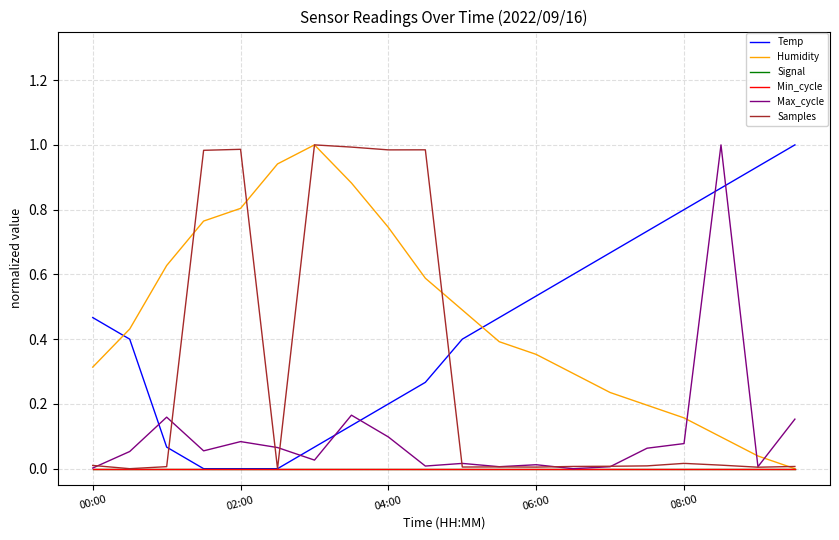

After their last crossing, which series has the higher values: Temp or Max_cycle?

Temp